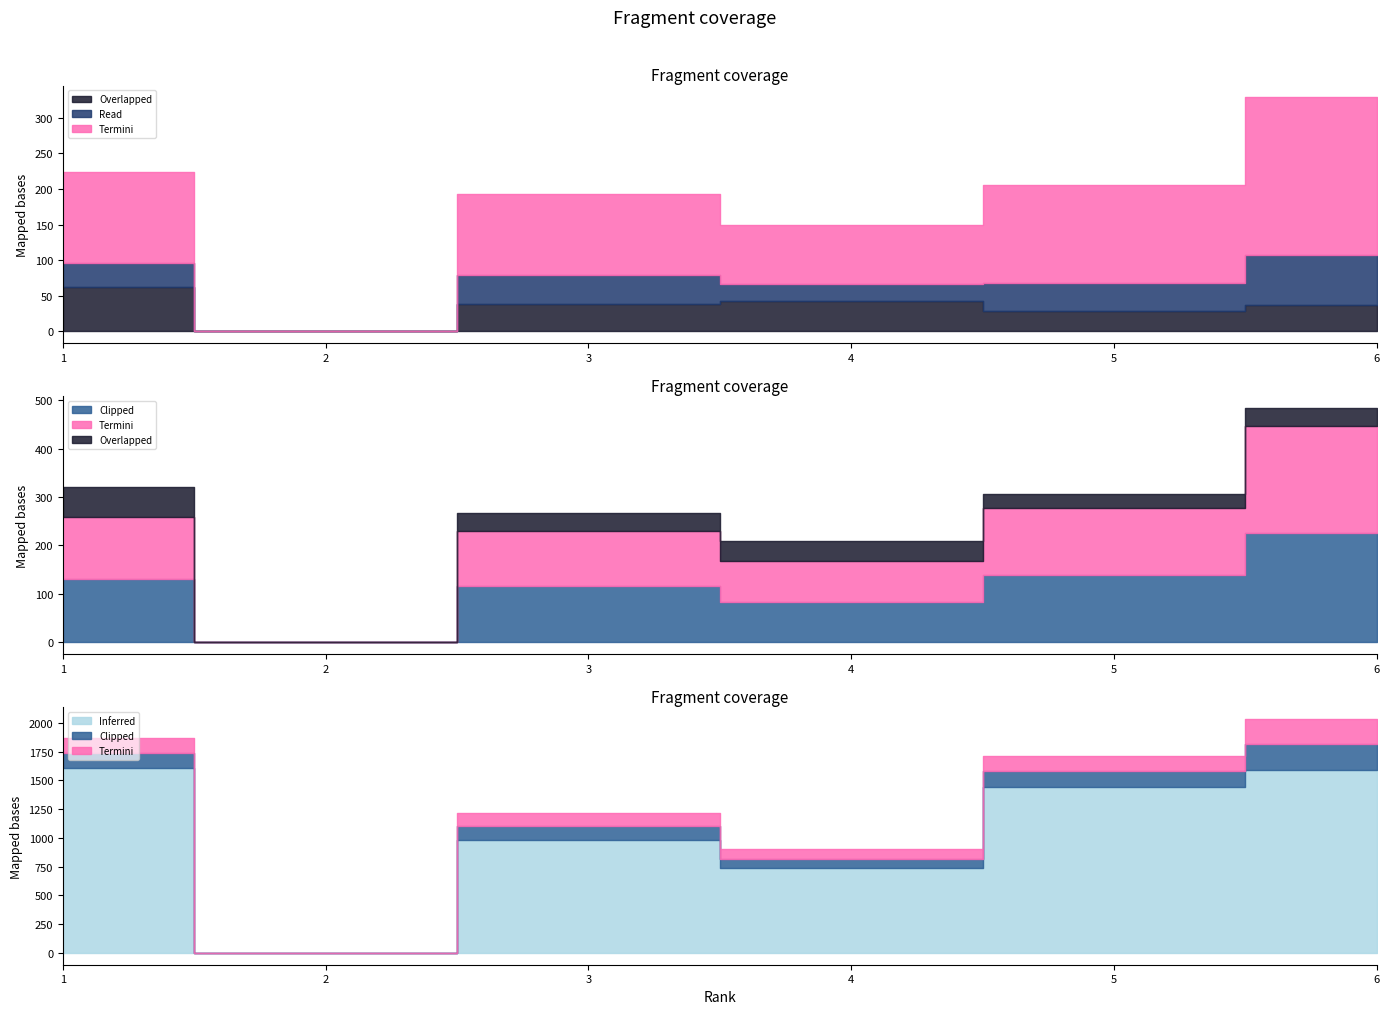

At which label does Total Refs. first exceed 1439?

1